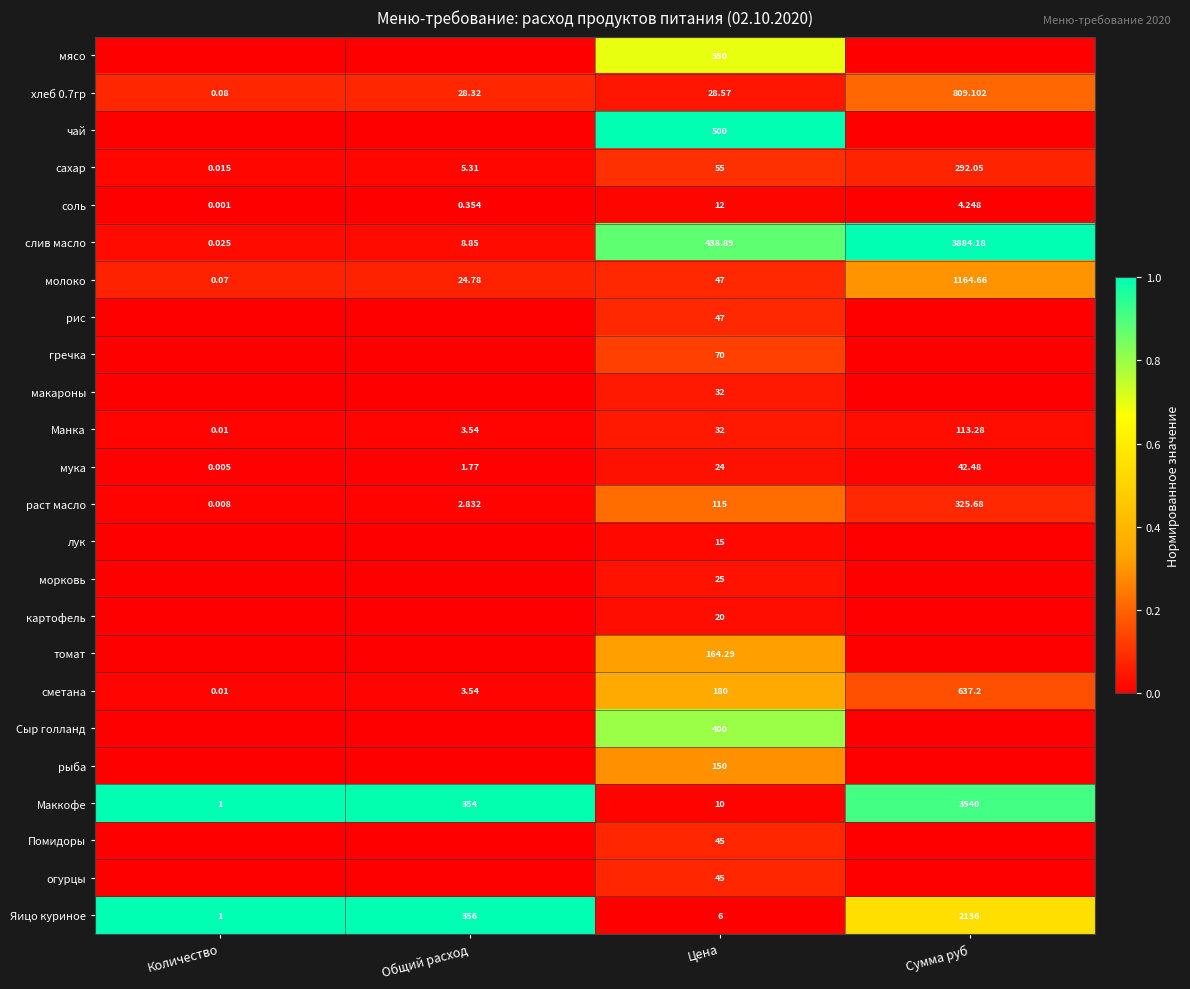

Which category has the highest value in the мука series?

Сумма руб